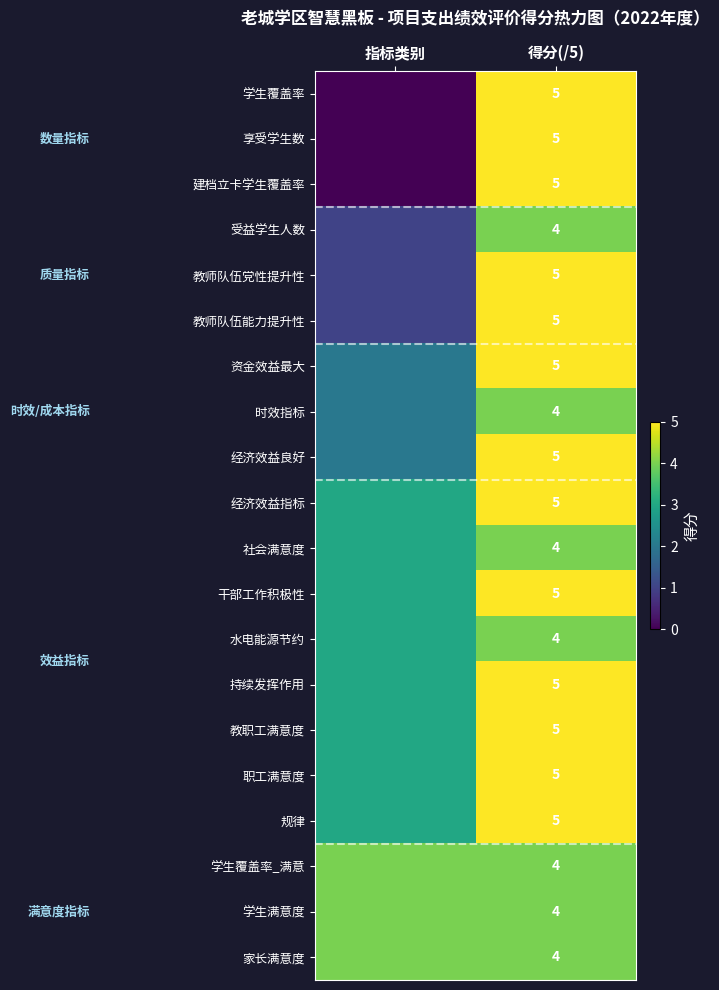

The value of 持续发挥作用 at 得分(/5) is 8. True or false?

False